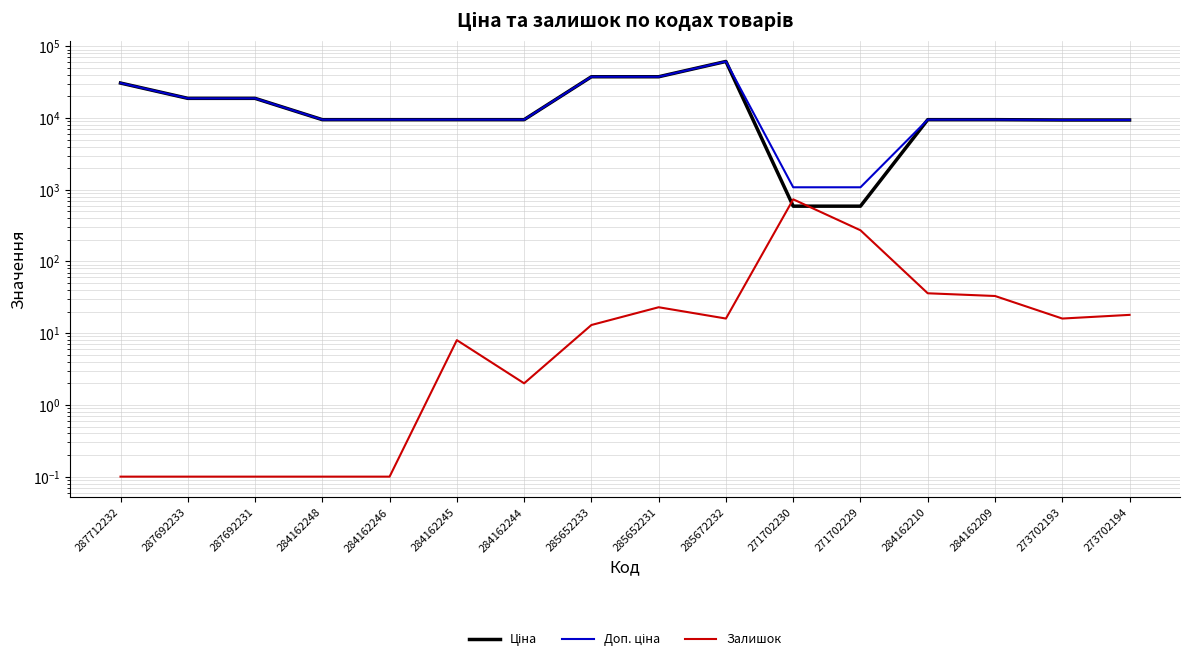

Rank the categories by Залишок value from highest to lowest.

271702230, 271702229, 284162210, 284162209, 285652231, 273702194, 285672232, 273702193, 285652233, 284162245, 284162244, 287712232, 287692233, 287692231, 284162248, 284162246